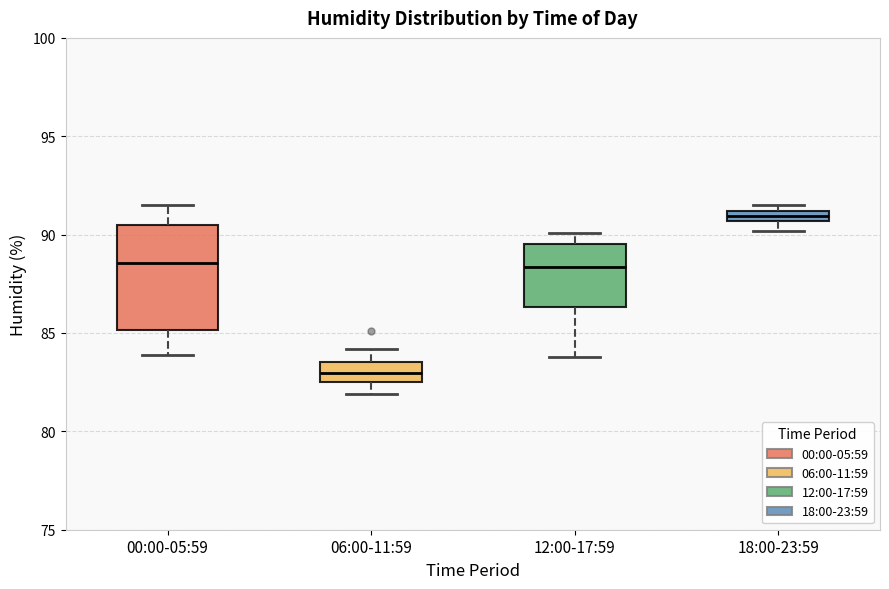

Which box's median line is the lowest?

06:00-11:59